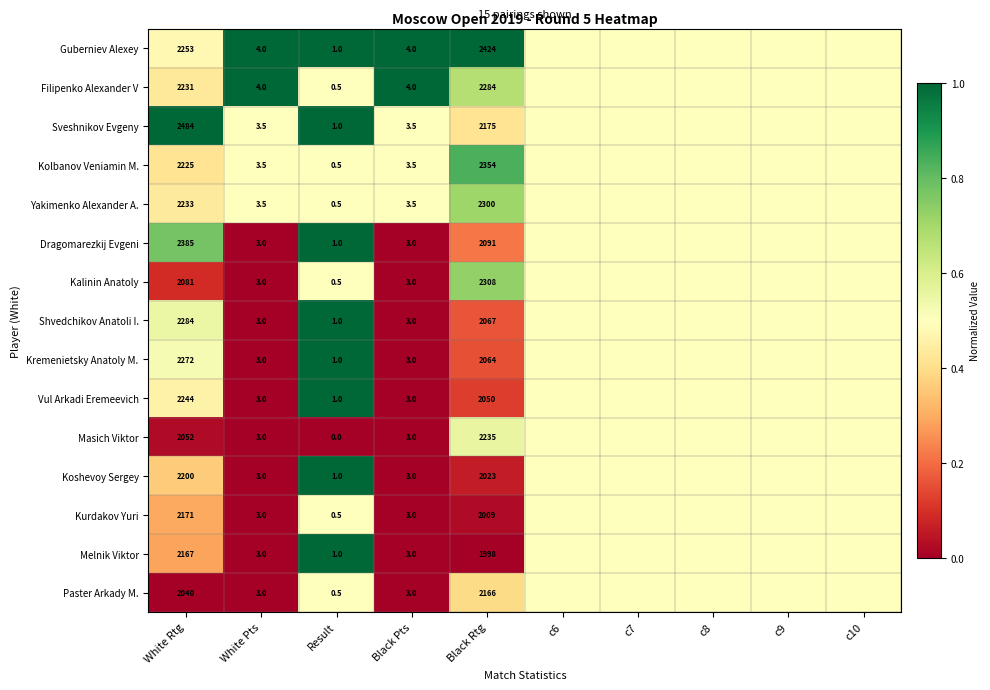

What is the total value across all series at Result?

11.0